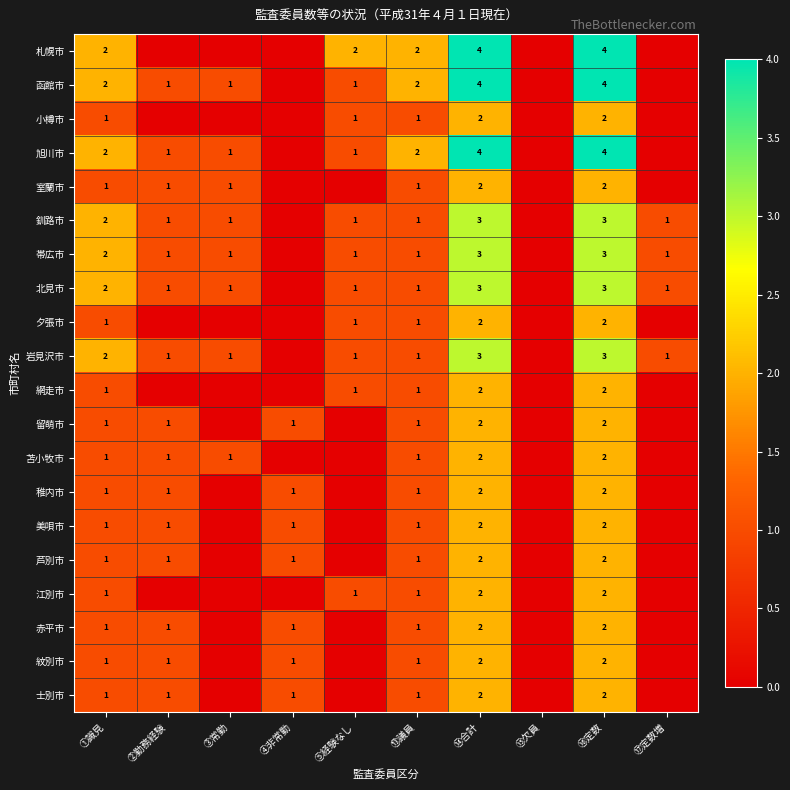

Which has a higher value, ⑭合計 or ⑯定数?

⑭合計